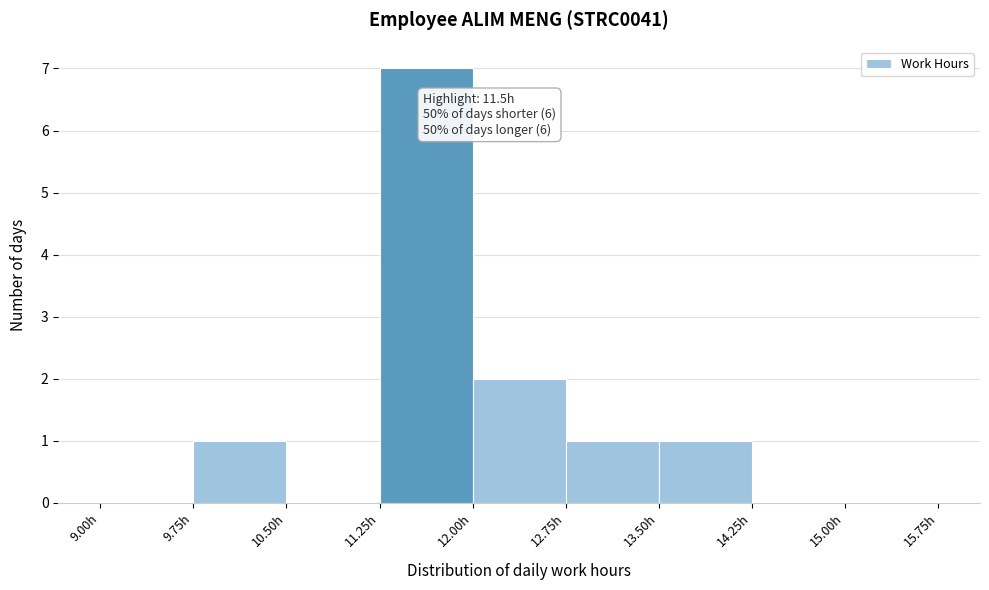

Which range on the x-axis has the tallest bar?

11.25 to 12.00